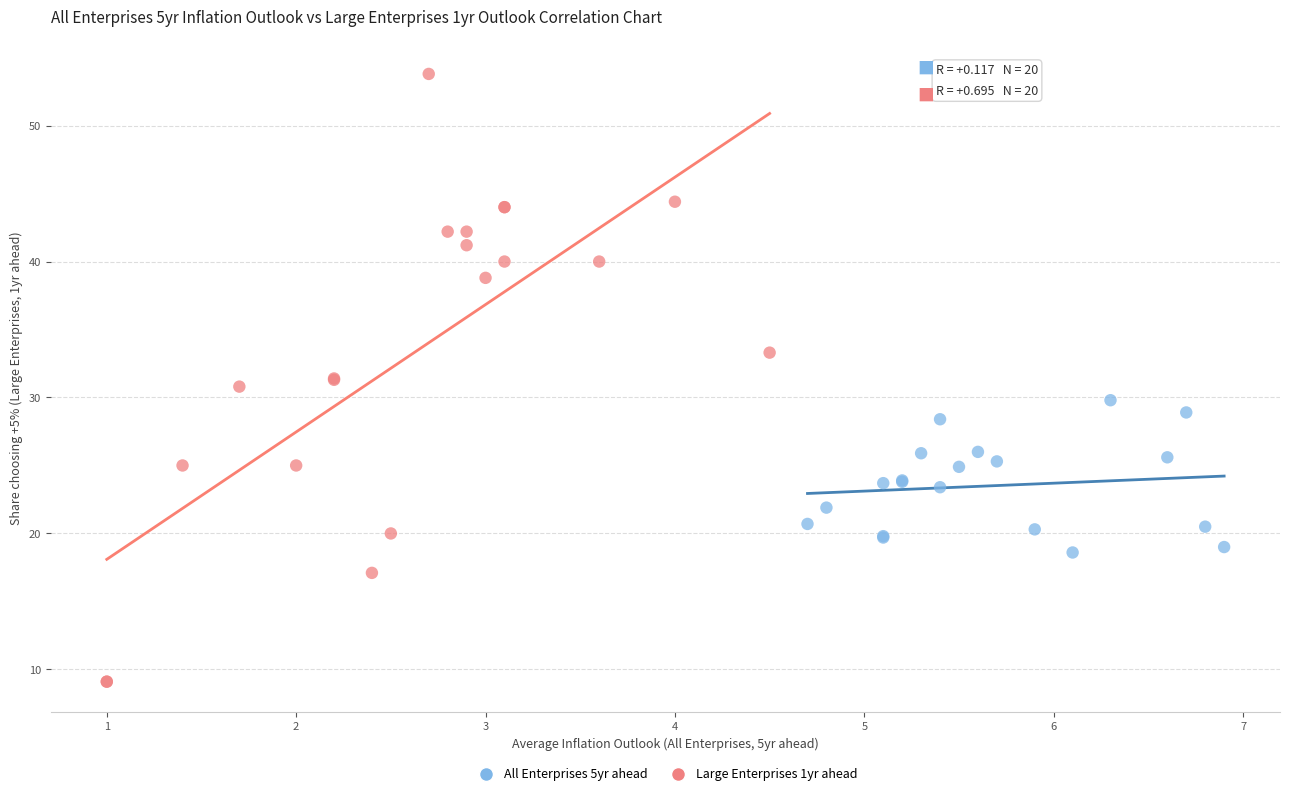

Which series reaches the minimum Y coordinate?

Large Enterprises 1yr ahead